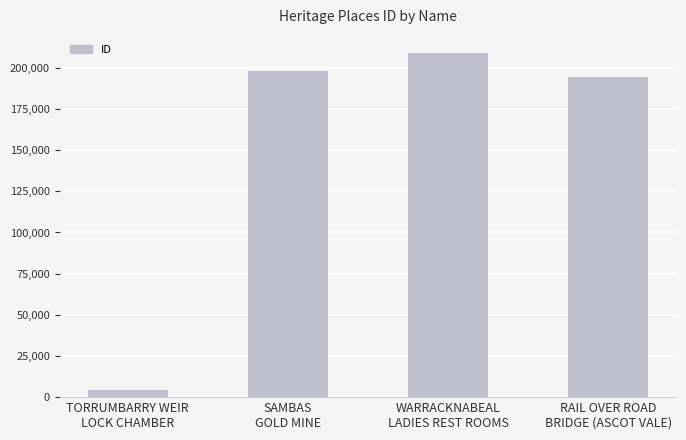

Approximately how many times larger is the value at WARRACKNABEAL
LADIES REST ROOMS compared to TORRUMBARRY WEIR
LOCK CHAMBER?

45.2